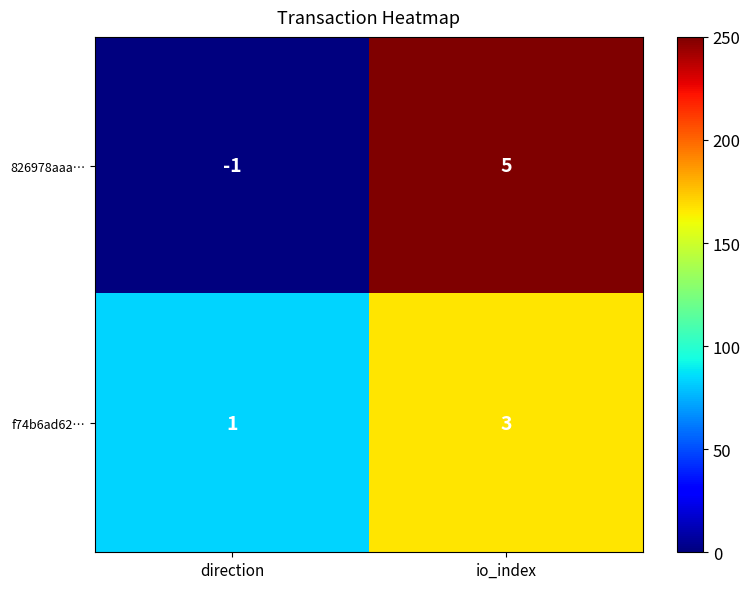

What is the difference between the maximum and minimum values in the 826978aaa… series?

6